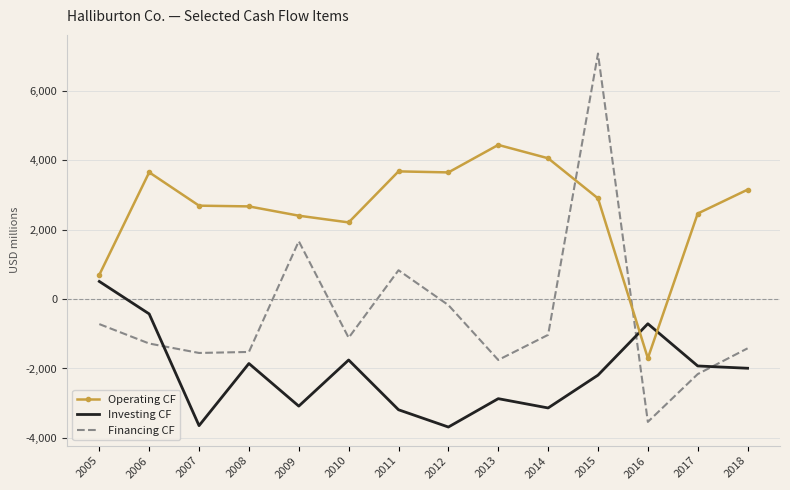

At which label is Financing CF closest to 1770?

2009